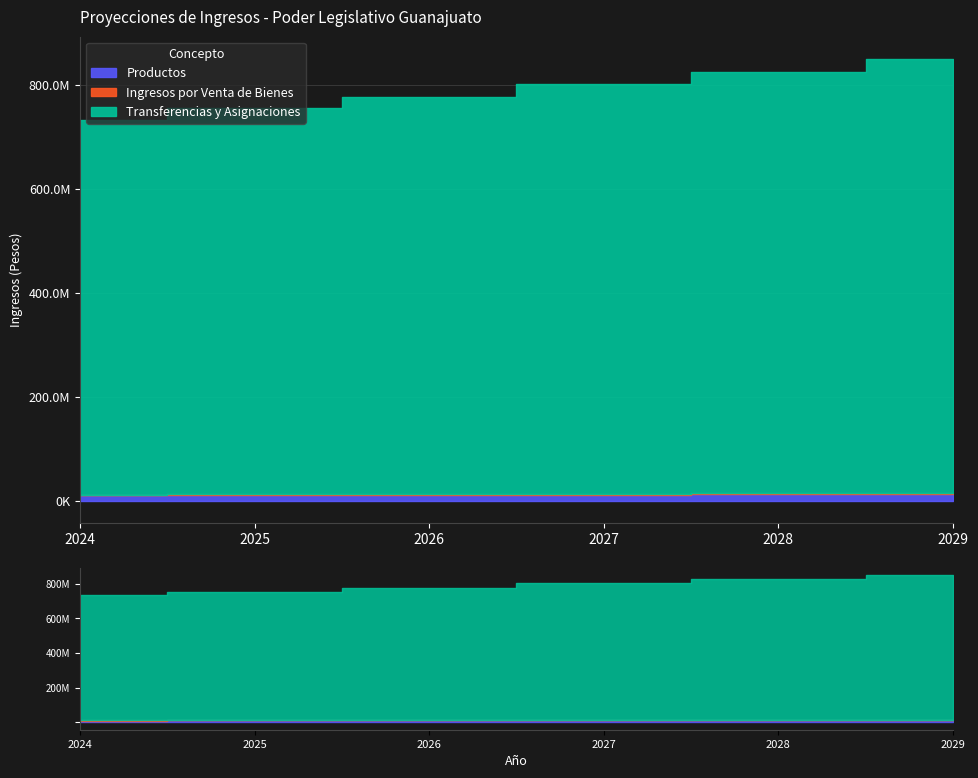

Where is Transferencias y Asignaciones nearest to the value 777056161?

2027